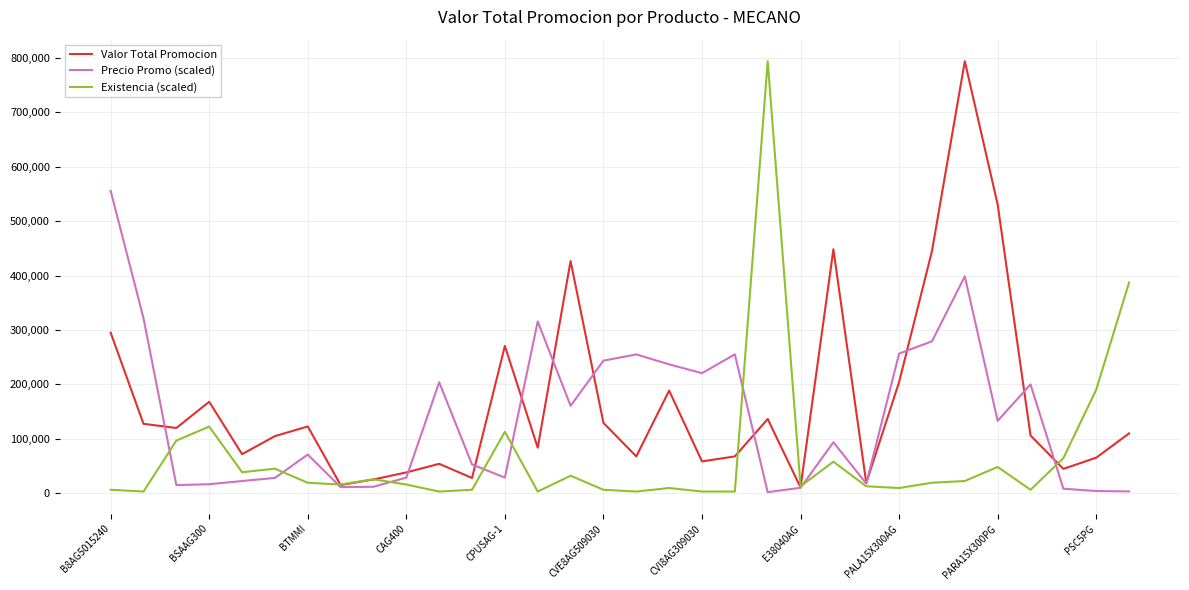

What is the maximum value shown in the chart?

793732.0